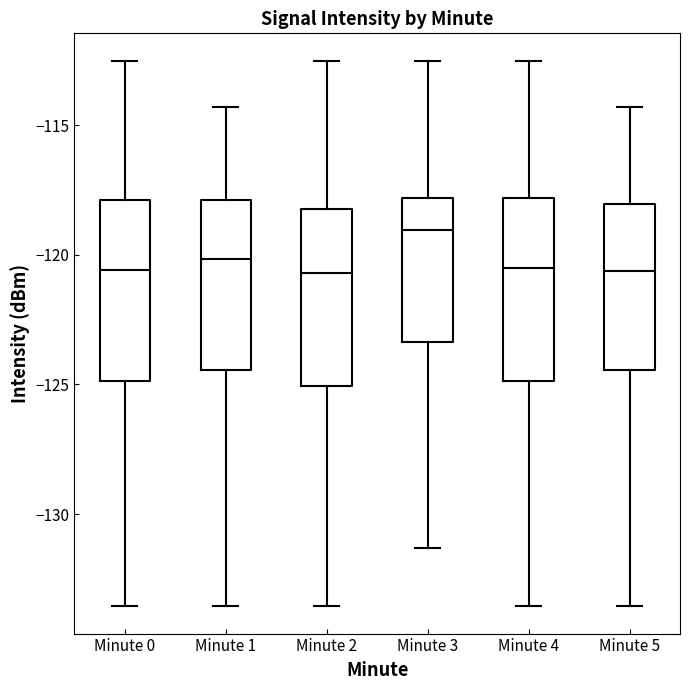

Where does the lower whisker of the box for Minute 2 end on the y-axis? The values are not printed on the chart, so give them approximately, as read against the axis.

-133.5